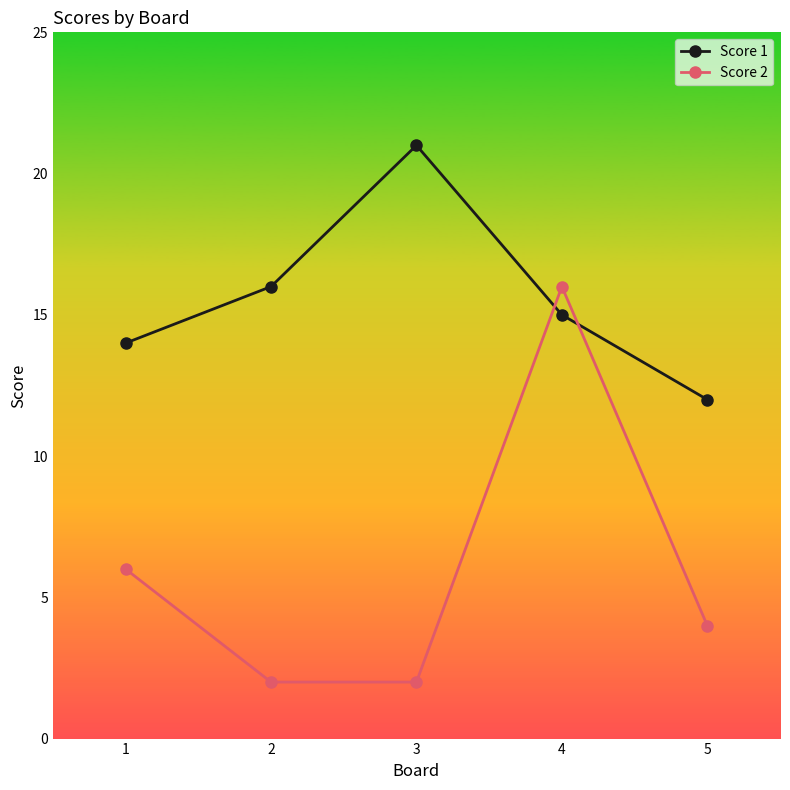

Which series ends up on top after the final intersection of Score 1 and Score 2?

Score 1